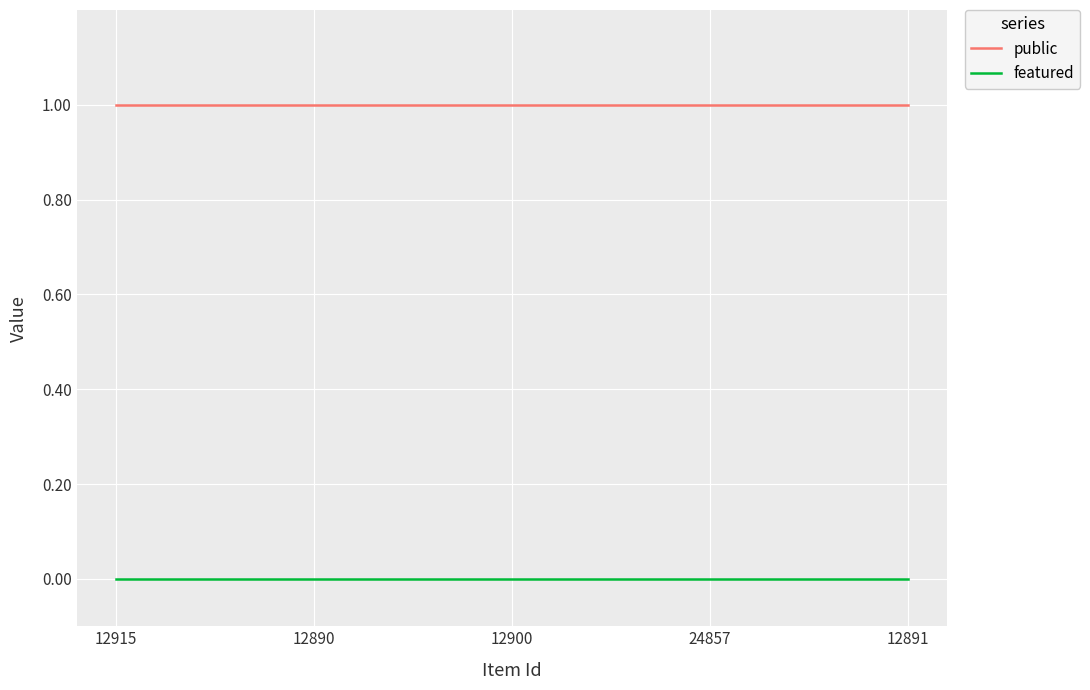

Which series has the largest total across all categories?

public